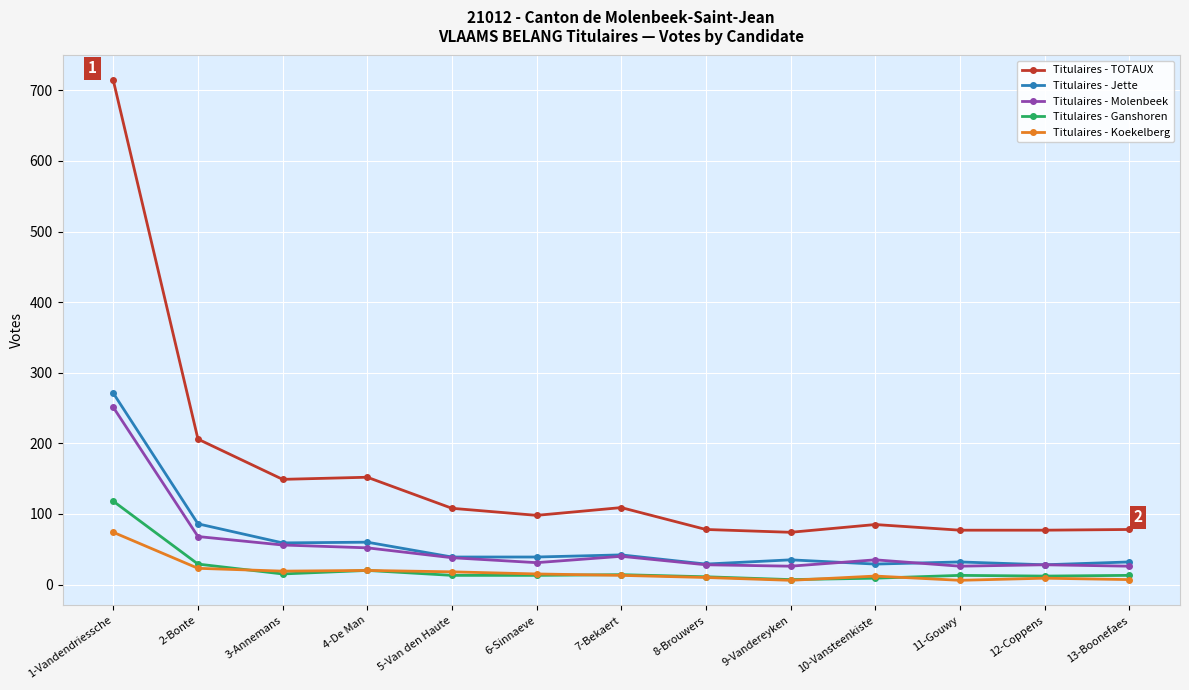

In Titulaires - Jette, how many points are higher than both neighbors (excluding endpoints)?

4